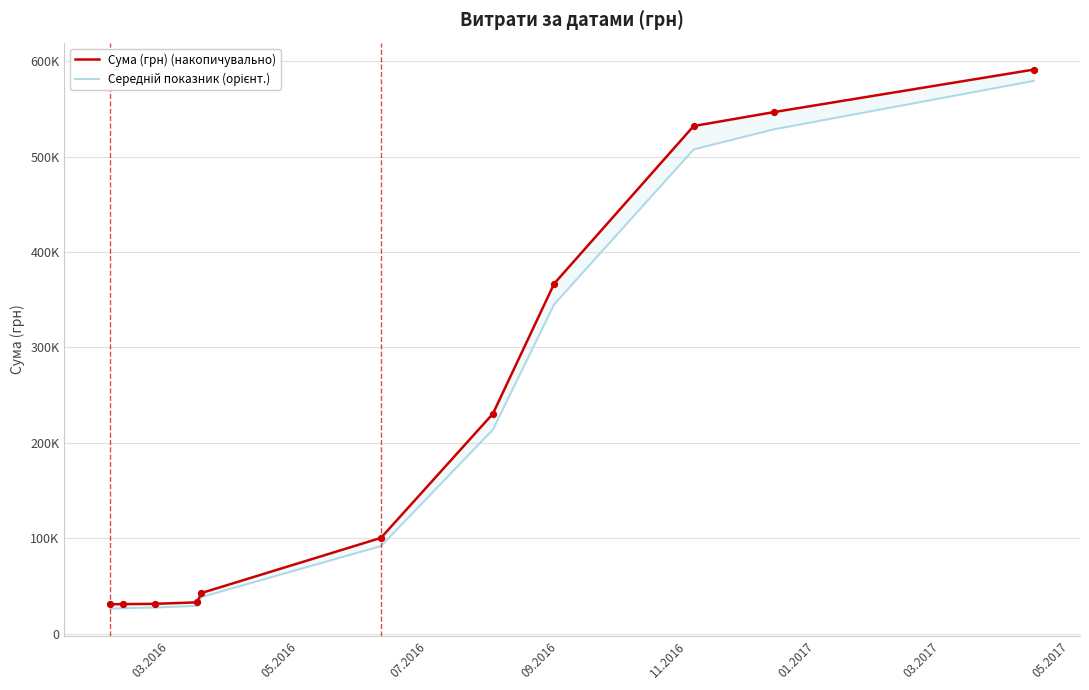

Which series reaches the minimum Y coordinate?

Середній показник (орієнт.)